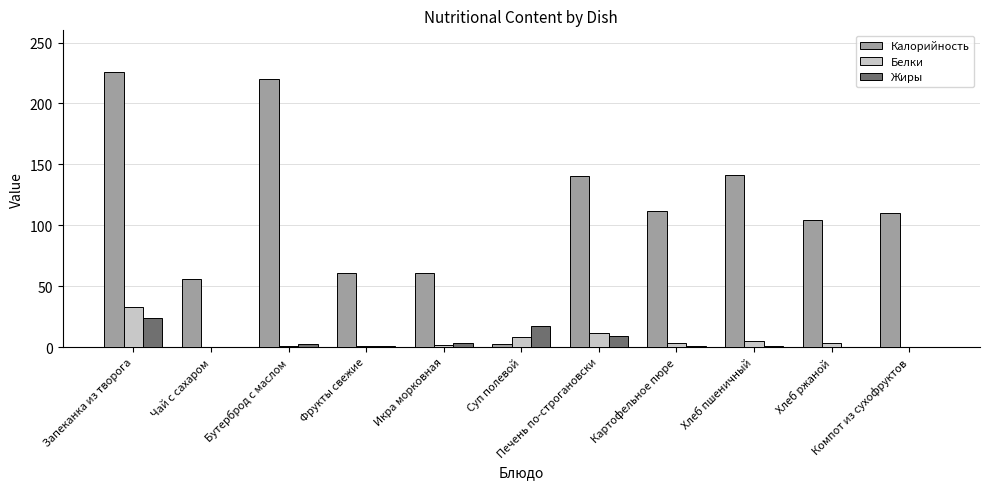

The Калорийность series shows 56.0 at Чай с сахаром. True or false?

True